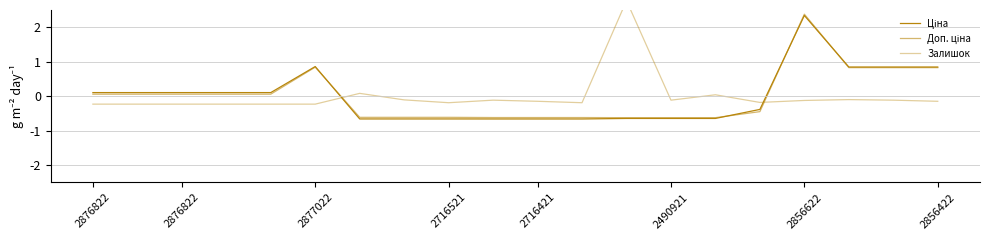

Where is Ціна nearest to the value 0?

2876822